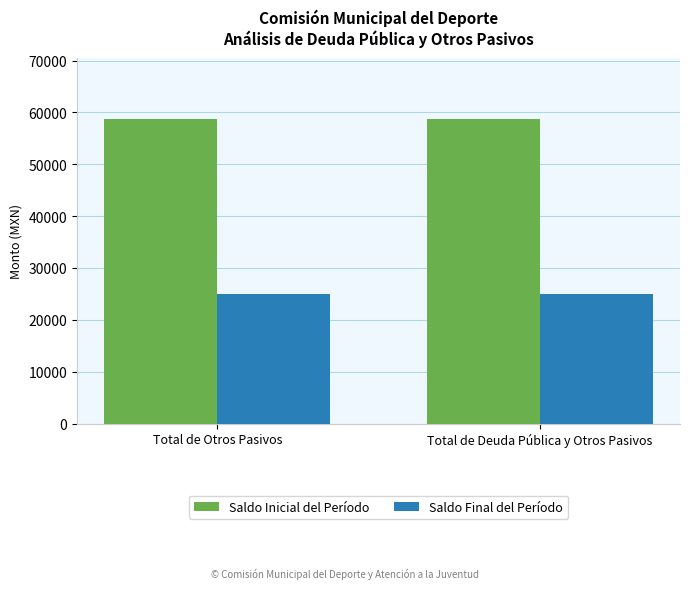

What is the maximum value shown in the chart?

58736.0